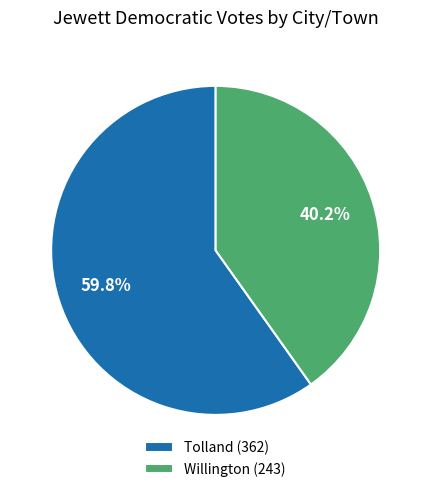

Rank the categories by value from highest to lowest.

Tolland, Willington